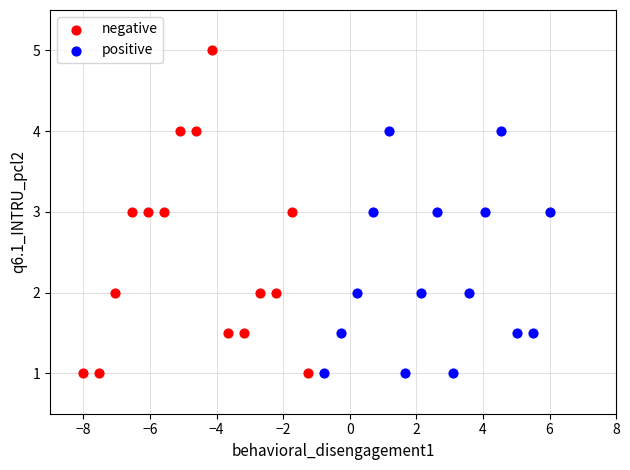

Which series has the largest Y range (max minus min)?

negative